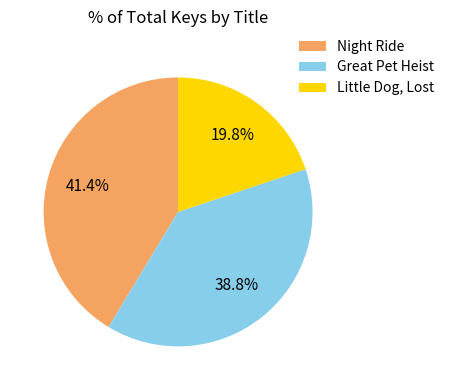

To the nearest percent, what percentage of the pie is Night Ride?

41%